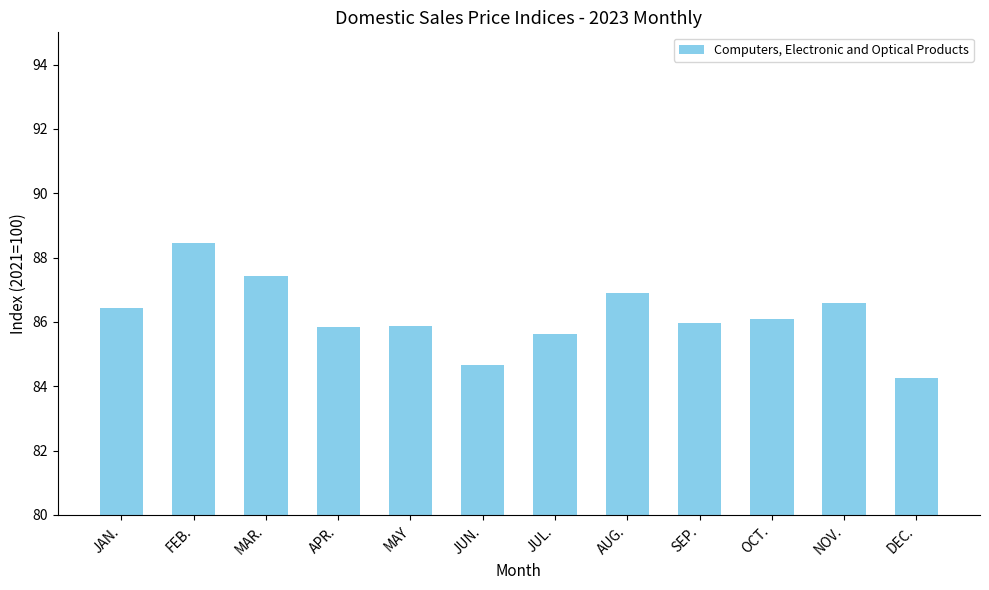

Does the chart contain stacked bars?

No